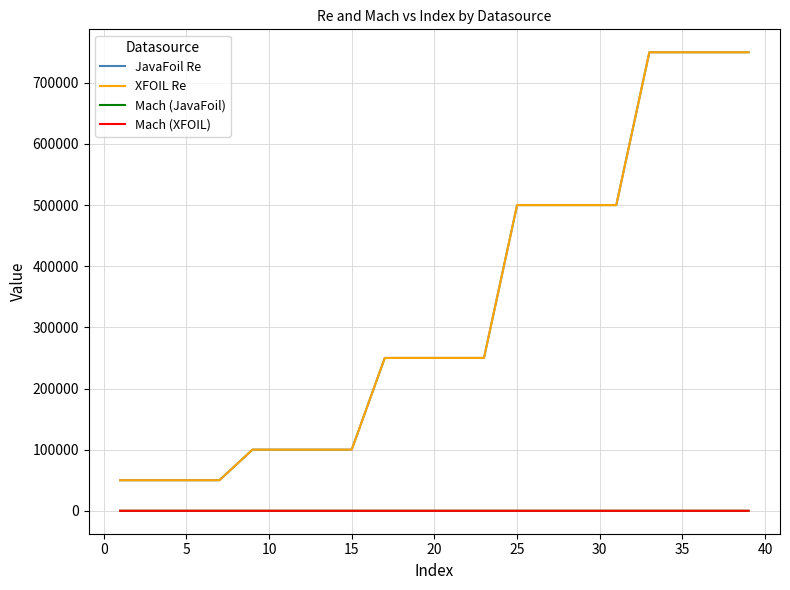

True or false: JavaFoil Re has more than 2 interior local peaks.

False